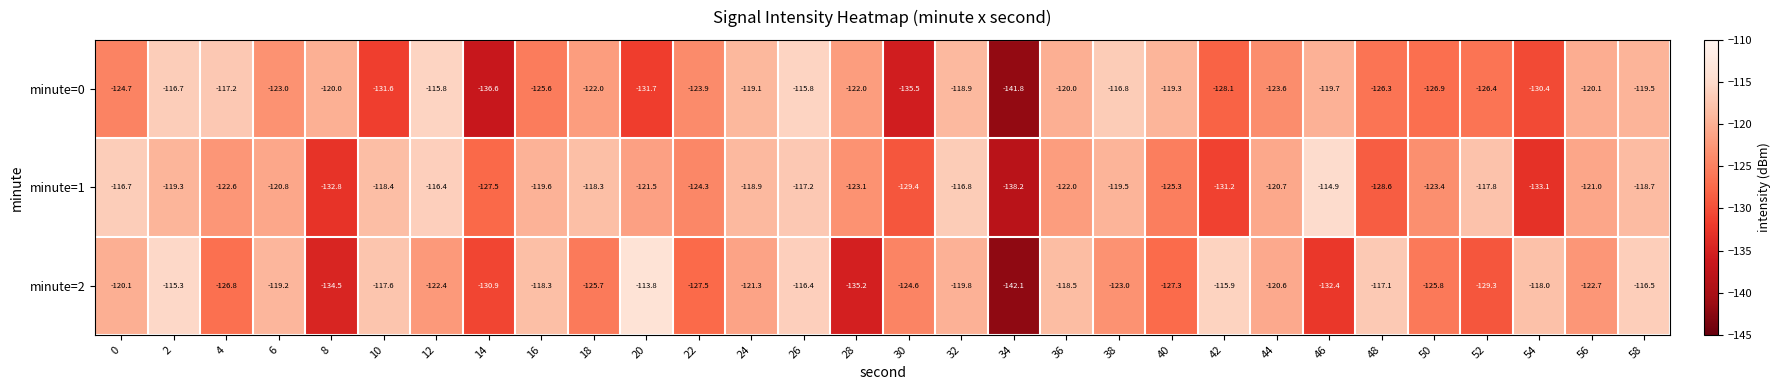

Is the value of minute=2 at 18 greater than the value of minute=0 at 36?

No